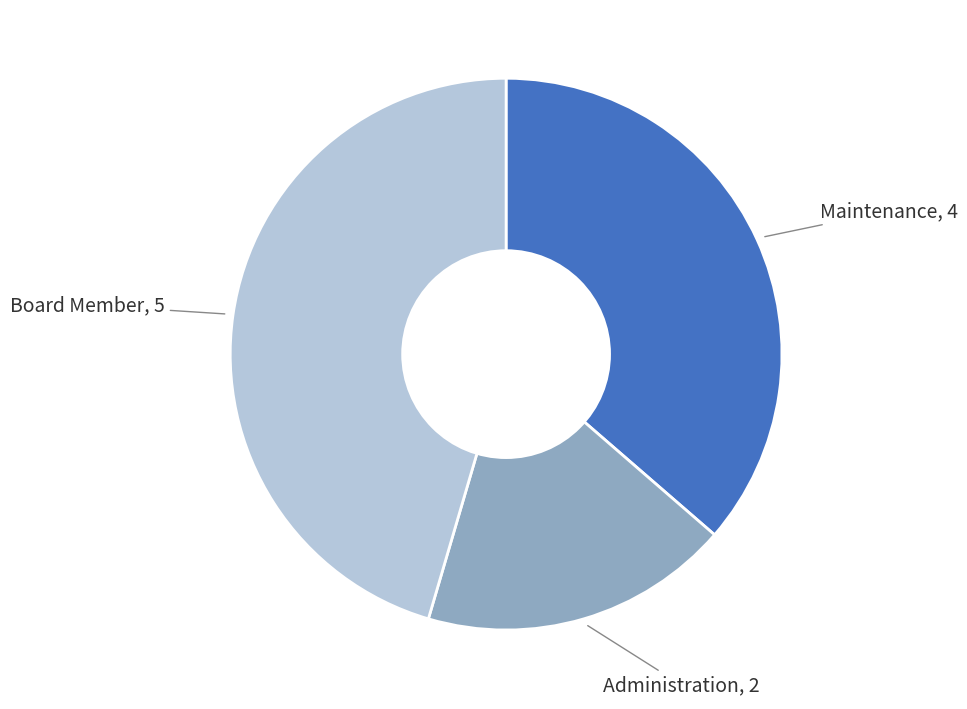

Does any single category account for the majority?

No